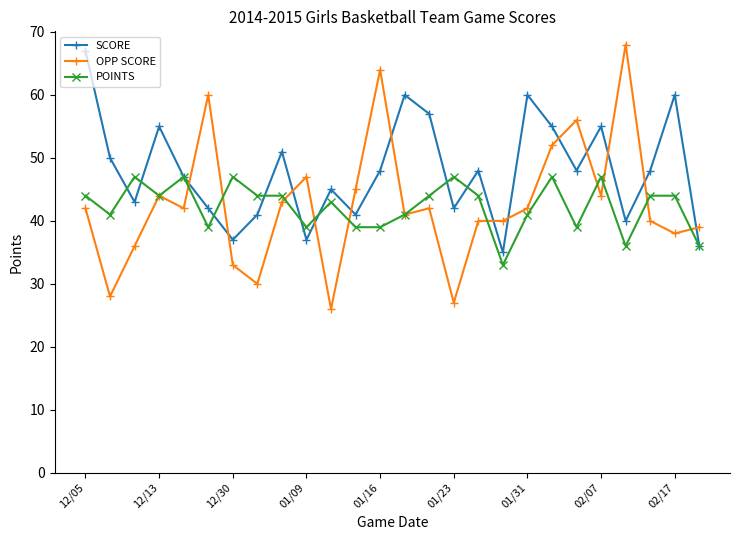

How many distinct data groups are displayed?

3